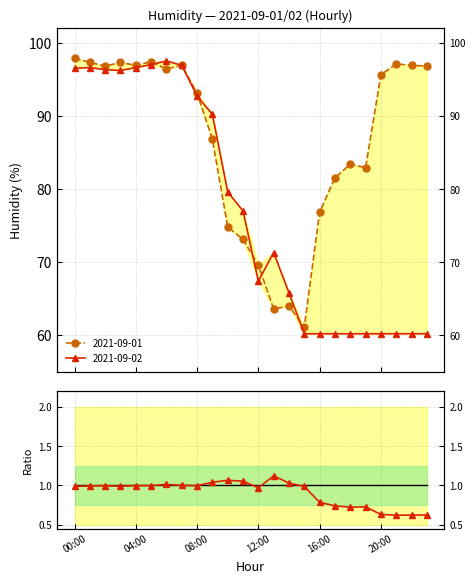

Reading right to left, extract all data points from this chart.

0.6	0.6	0.6	0.6	0.7	0.7	0.7	0.8	1.0	1.0	1.1	1.0	1.1	1.1	1.0	1.0	1.0	1.0	1.0	1.0	1.0	1.0	1.0	1.0